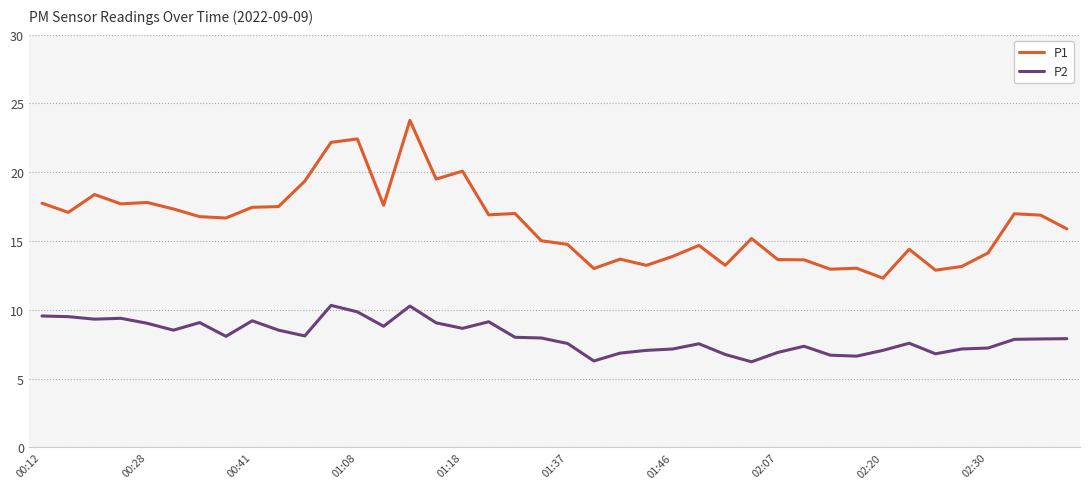

What is the greatest value displayed?

23.8